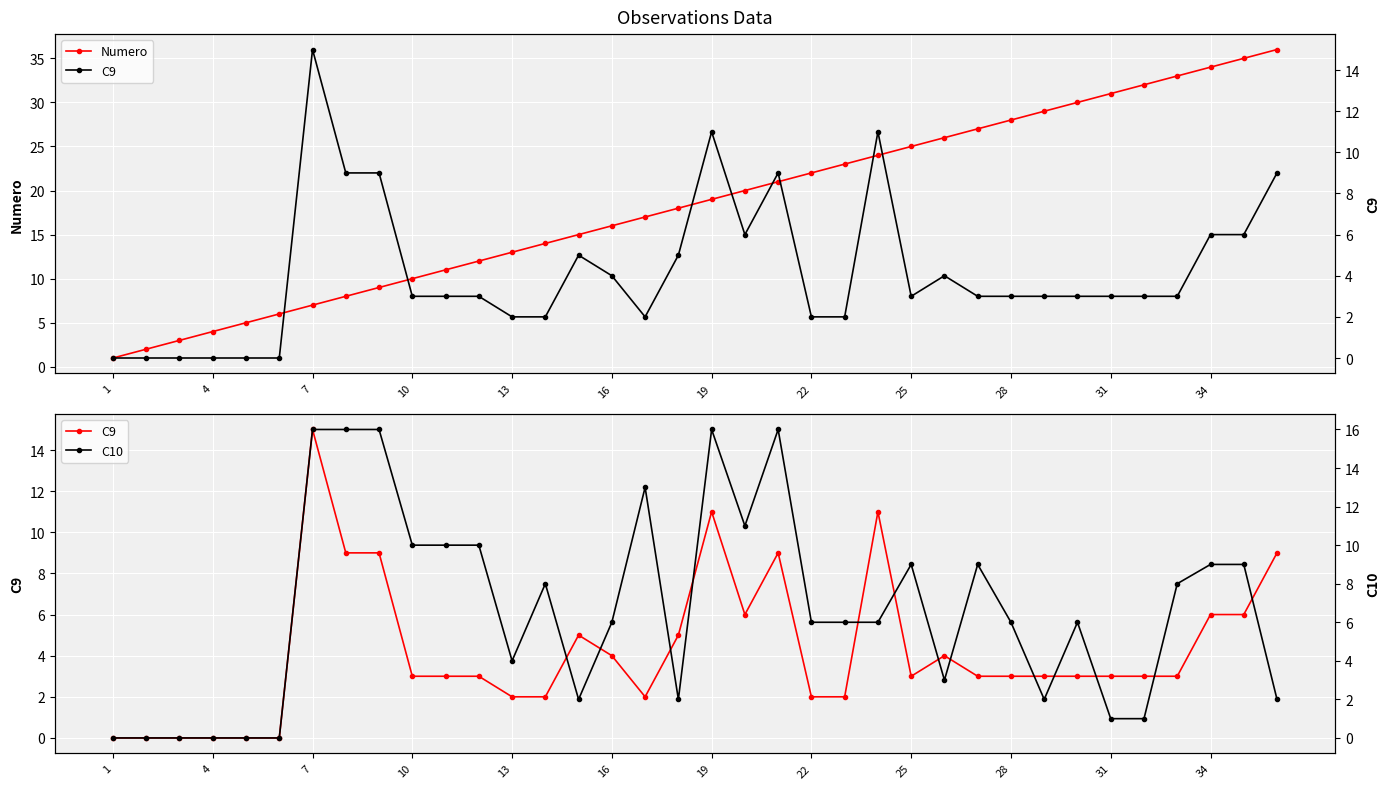

How many positive values does the C9 series have?

30